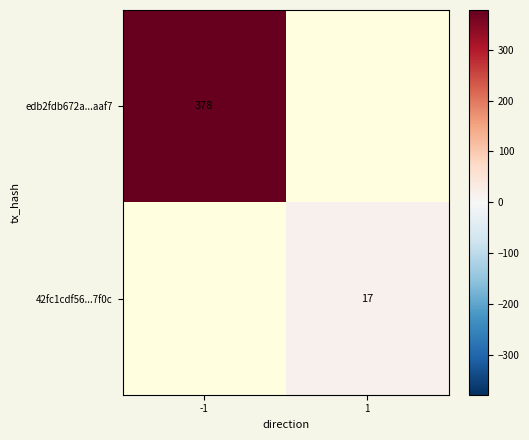

Is the value of 42fc1cdf56...7f0c at 1 greater than the value of edb2fdb672a...aaf7 at -1?

No